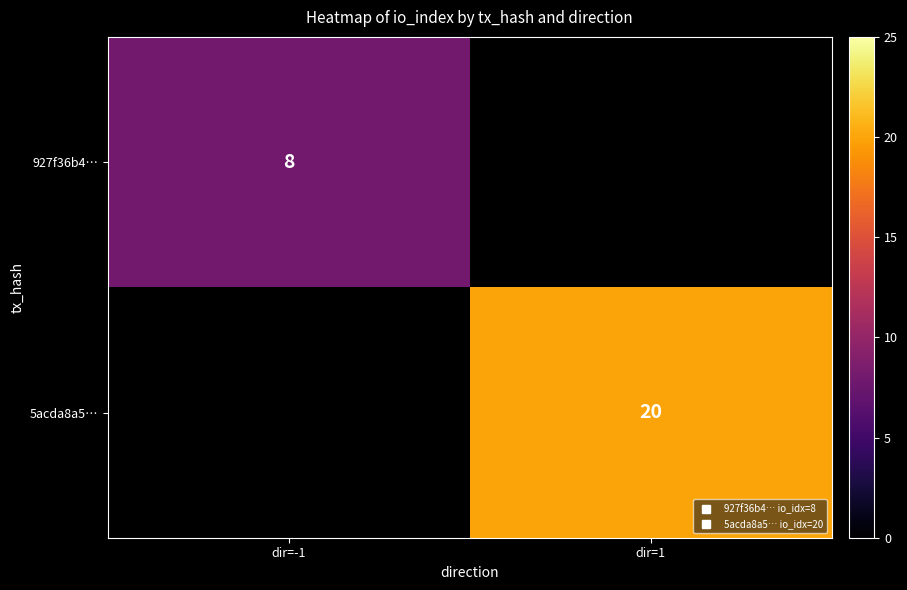

At which label does 927f36b4… reach its minimum?

dir=-1